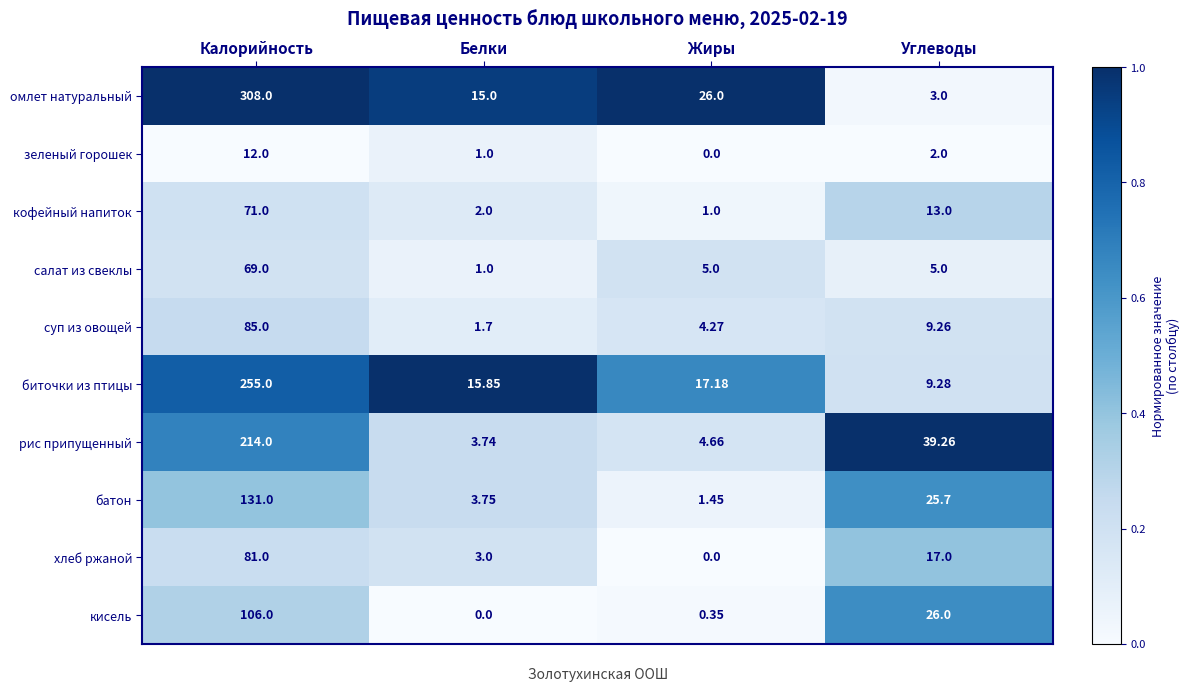

Which series has the largest range (max minus min)?

омлет натуральный